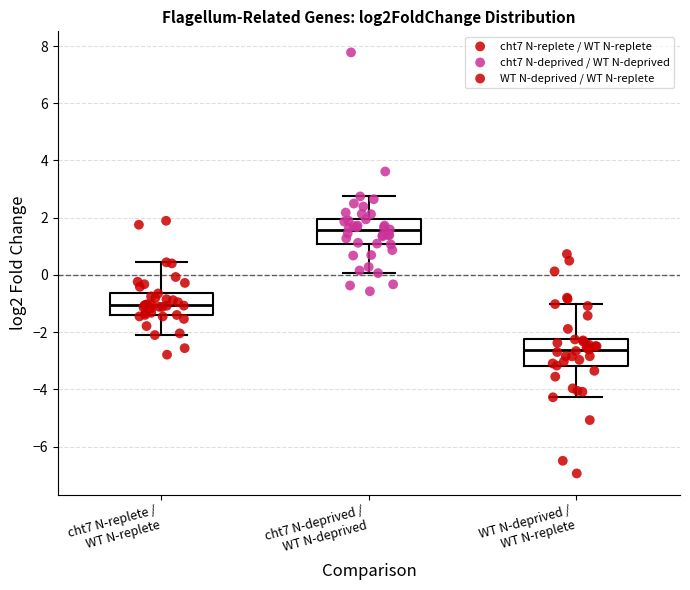

Reading left to right, transcribe this box plot: for each box, give where its median line is, the range the box spans, and where its two whiskers end, as read against the y-axis. The values are not printed on the chart, so give them approximately, as read against the axis.

cht7 N-replete / WT N-replete: median -1.0, box -1.4 to -0.6, whiskers -2.2 to 0.4
cht7 N-deprived / WT N-deprived: median 1.6, box 1.0 to 2.0, whiskers 0.0 to 2.8
WT N-deprived / WT N-replete: median -2.6, box -3.2 to -2.2, whiskers -4.2 to -1.0